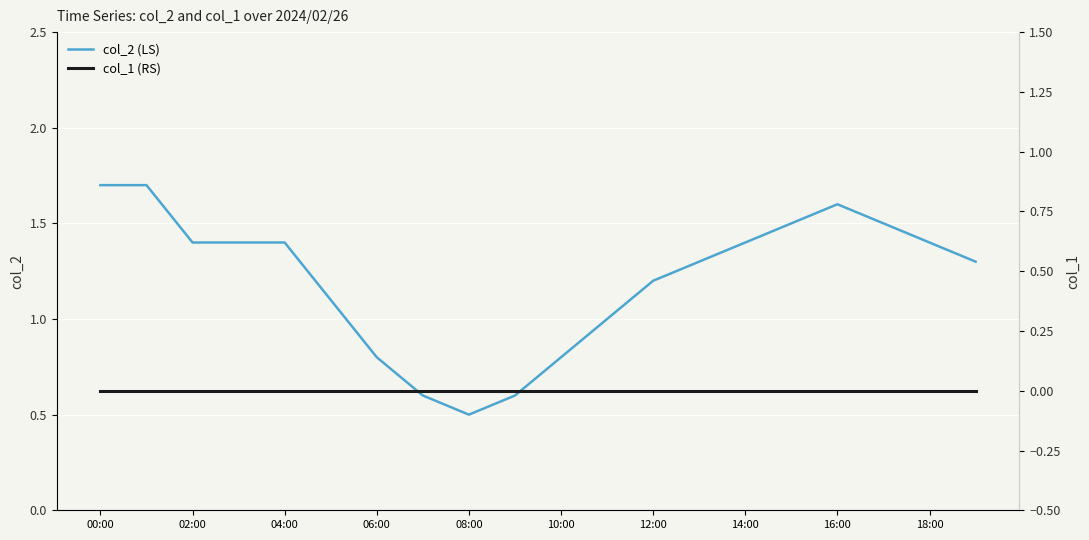

At how many categories does at least one series exceed 1?

14